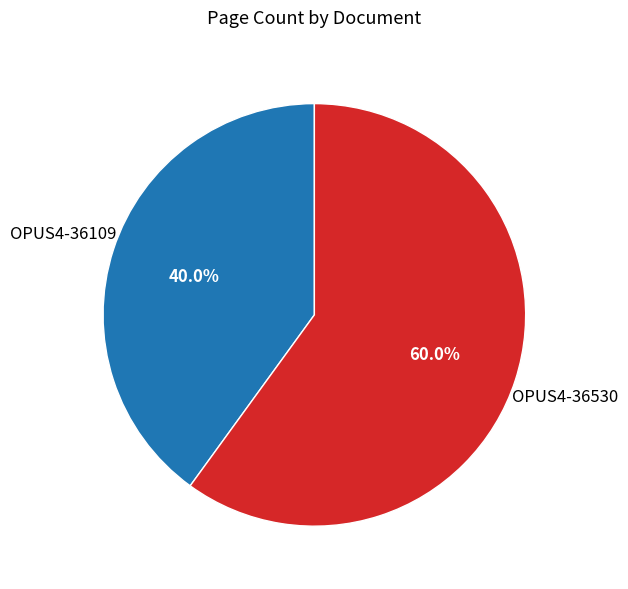

To the nearest percent, what is the average slice percentage?

50%